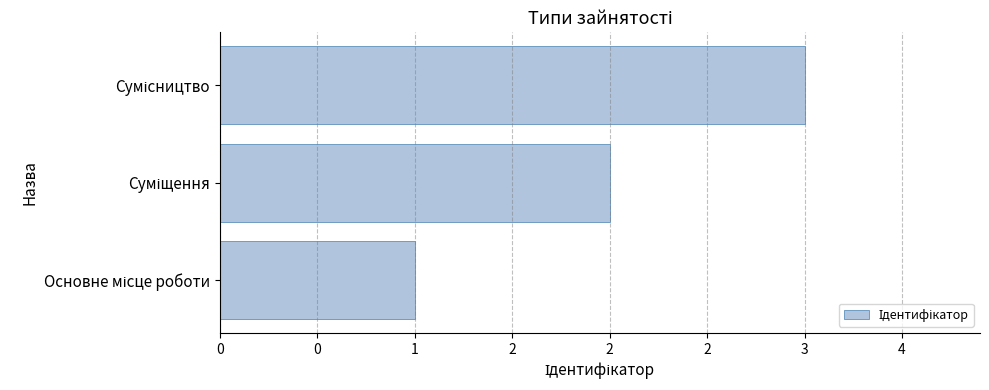

Does the chart contain any negative values?

No